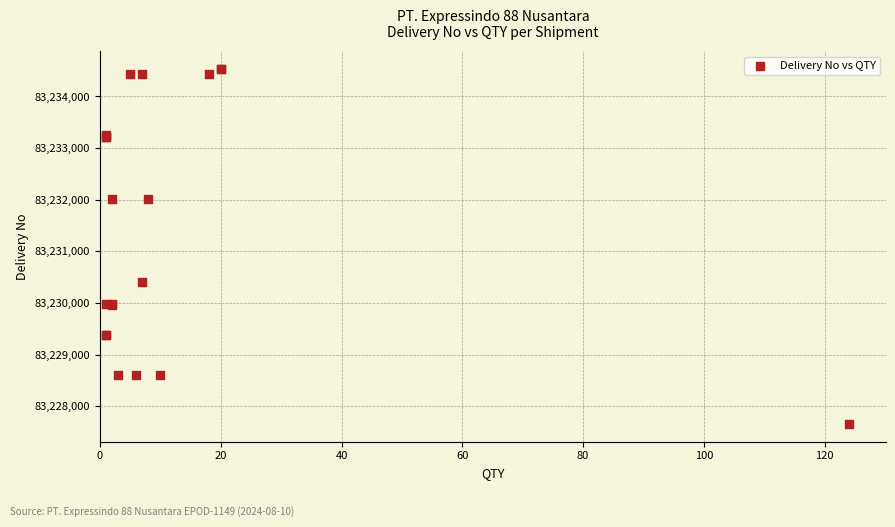

What Y value in the scatter plot is closest to 83231096?

83230403